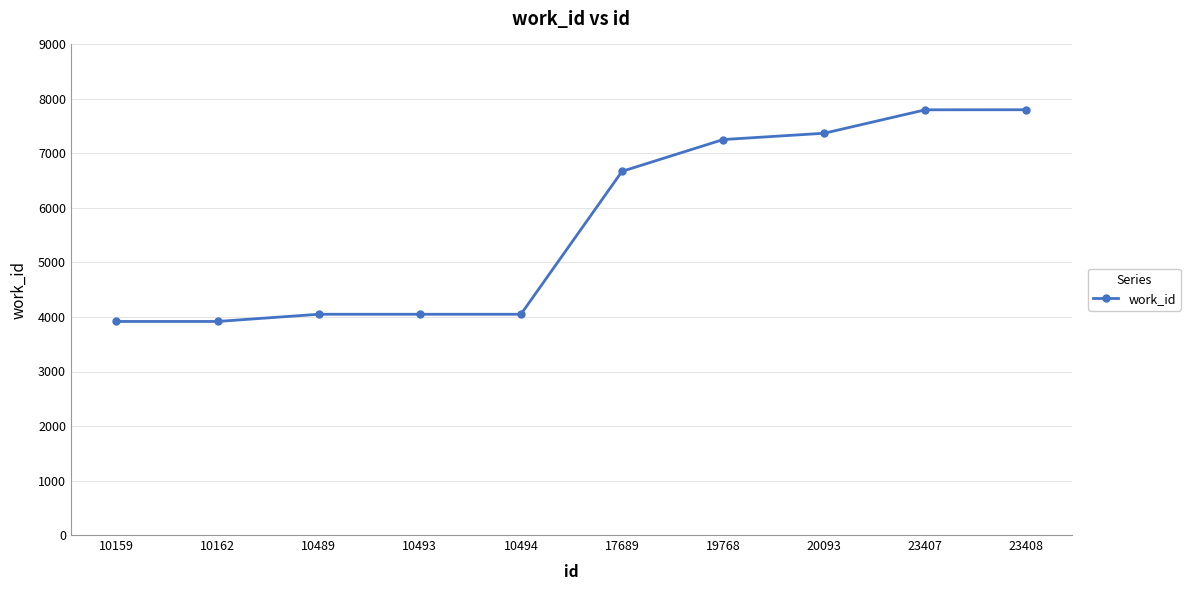

What is the difference between the values at 17689 and 23408?

1130